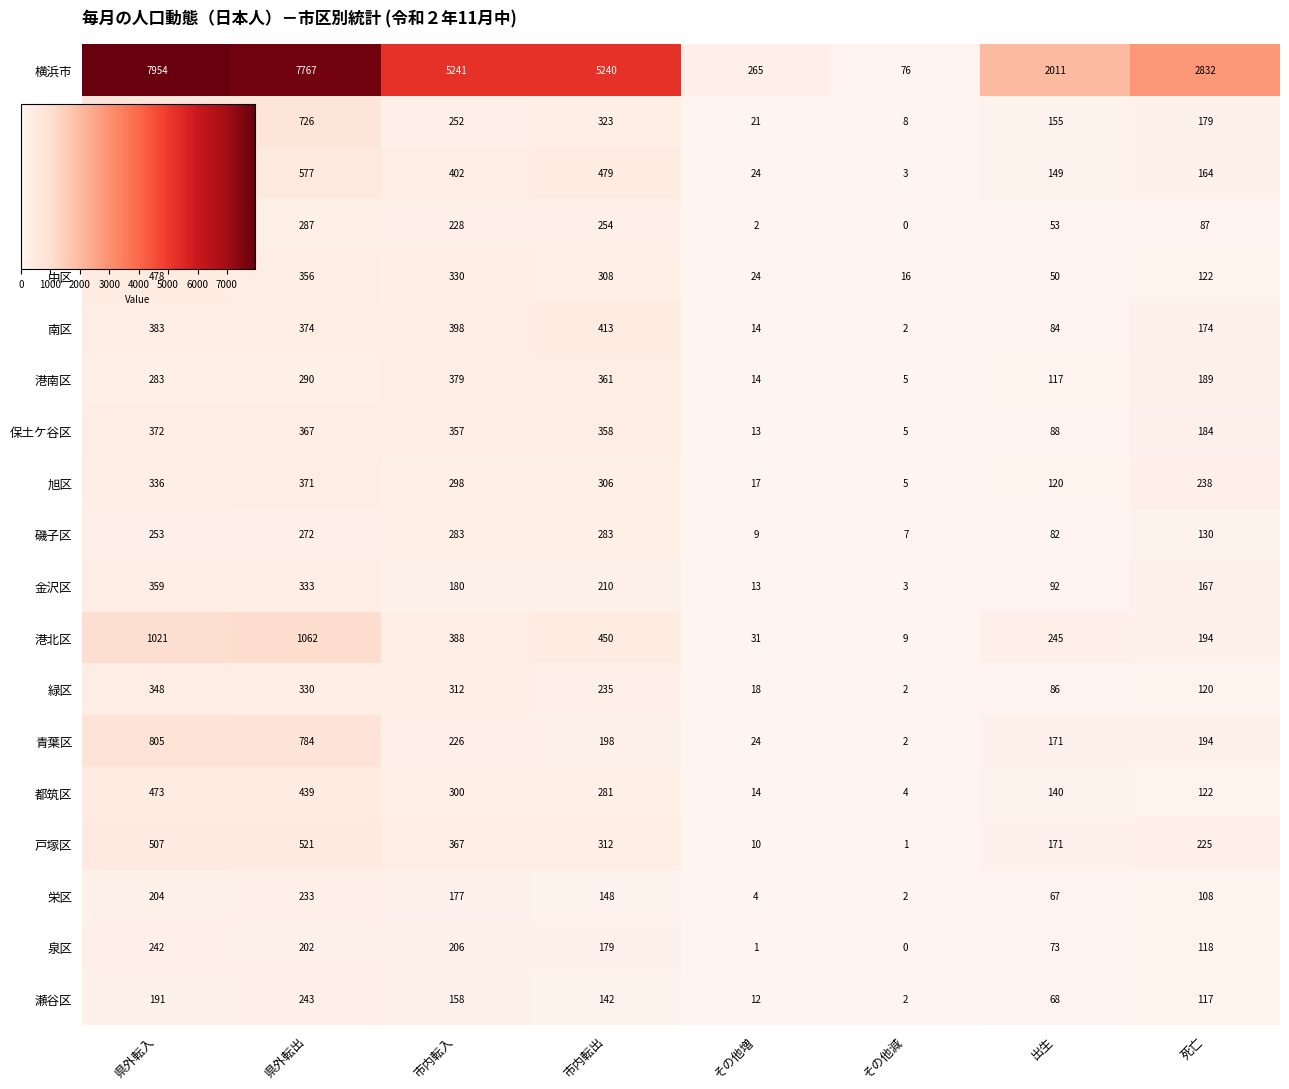

Which series changed the most between 県外転入 and 市内転入?

横浜市